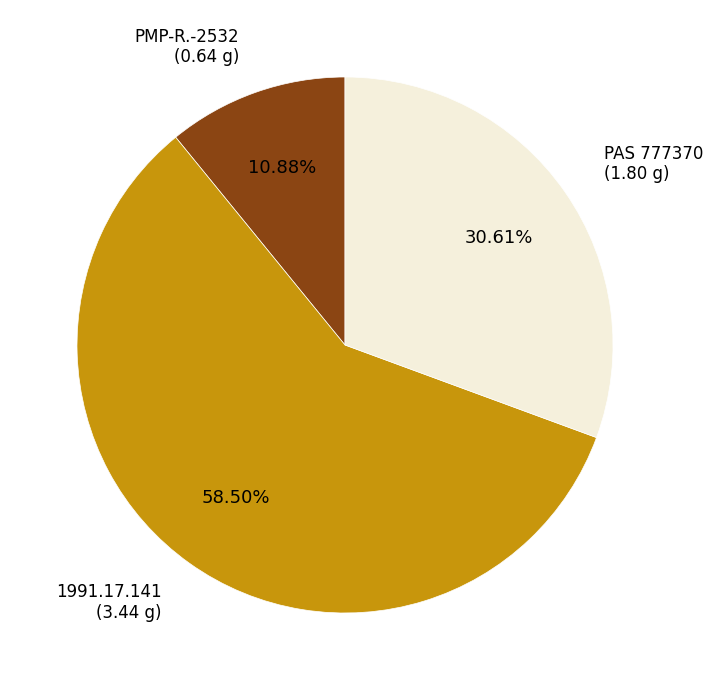

What is the majority slice?

1991.17.141 (3.44 g)